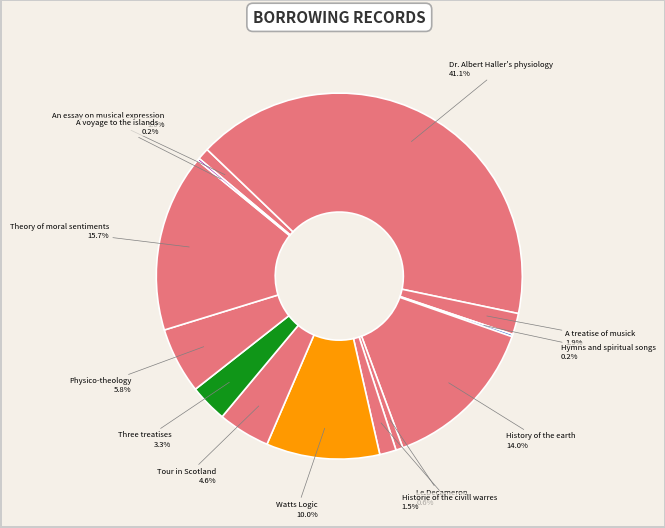

To the nearest percent, what is the difference between the largest and smallest slice percentages?

41%